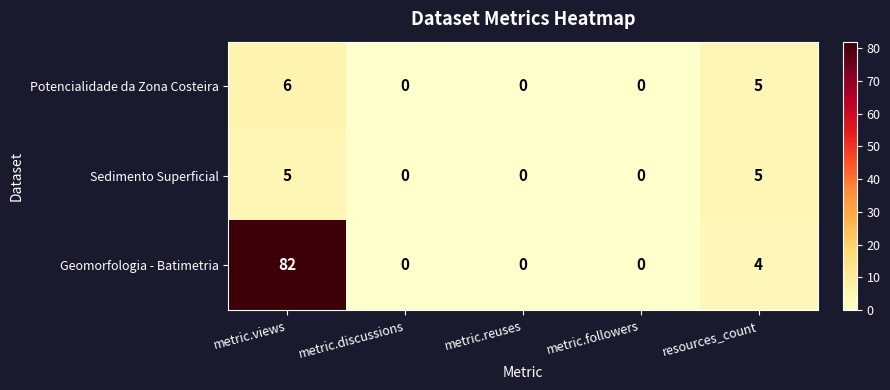

At which category is the sum across all series the highest?

metric.views